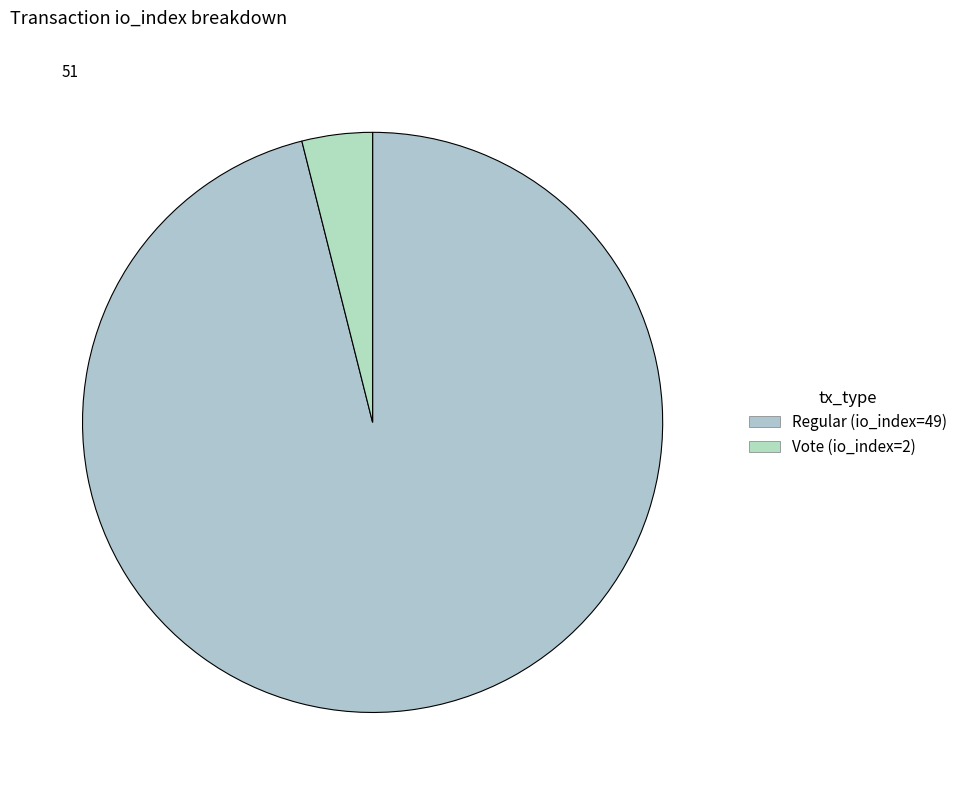

Do Vote (io_index=2) and Regular (io_index=49) together represent more than half of the pie?

Yes